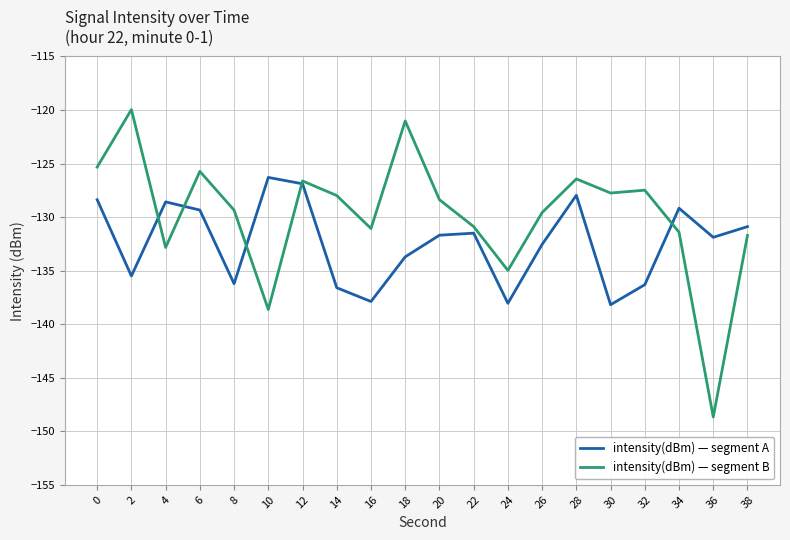

Which series has the largest total across all categories?

intensity(dBm) — segment B